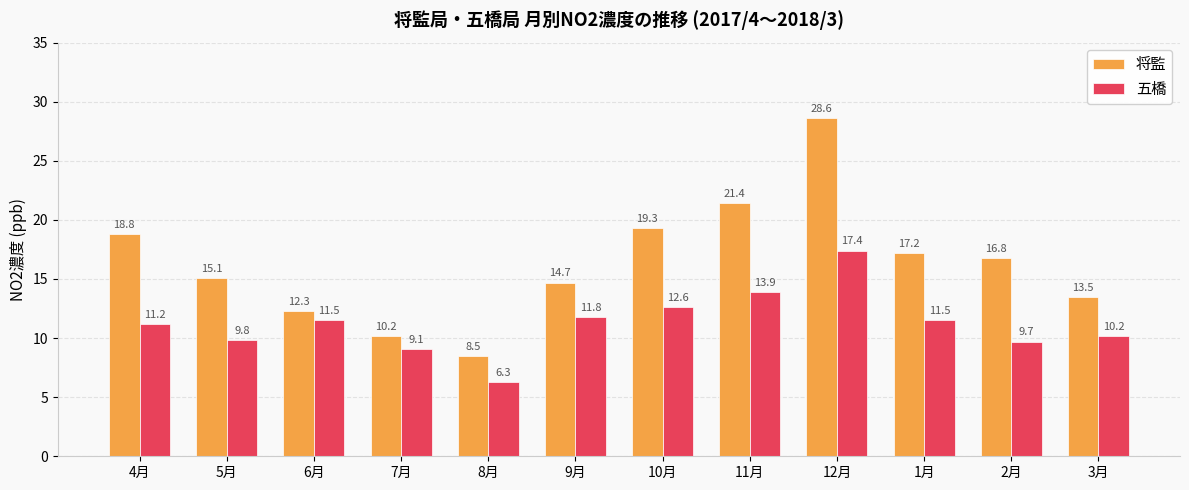

Where does the 将監 series first go above 16?

4月